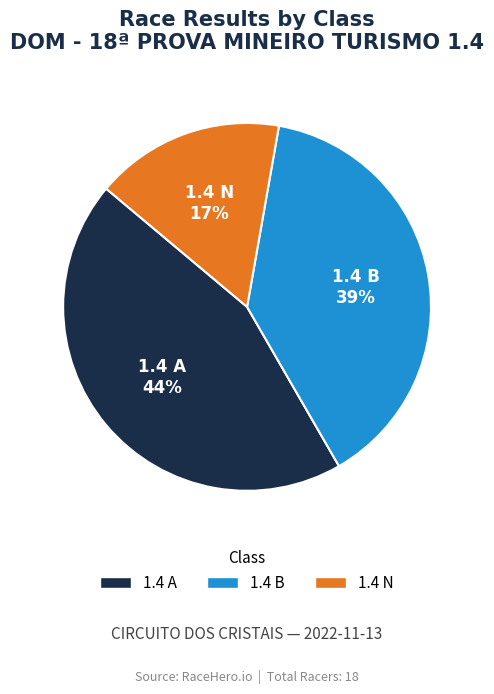

Does 1.4 A account for over 50% of the chart?

No